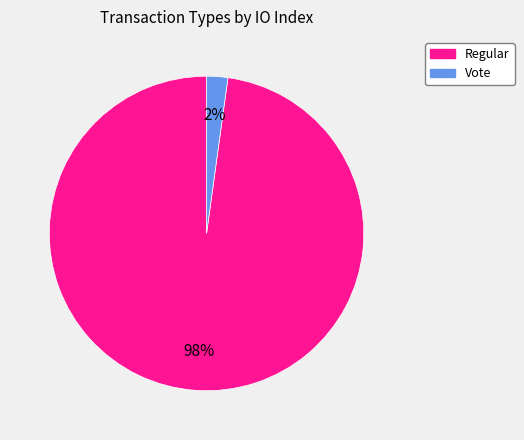

Rank the categories by value from lowest to highest.

Vote, Regular